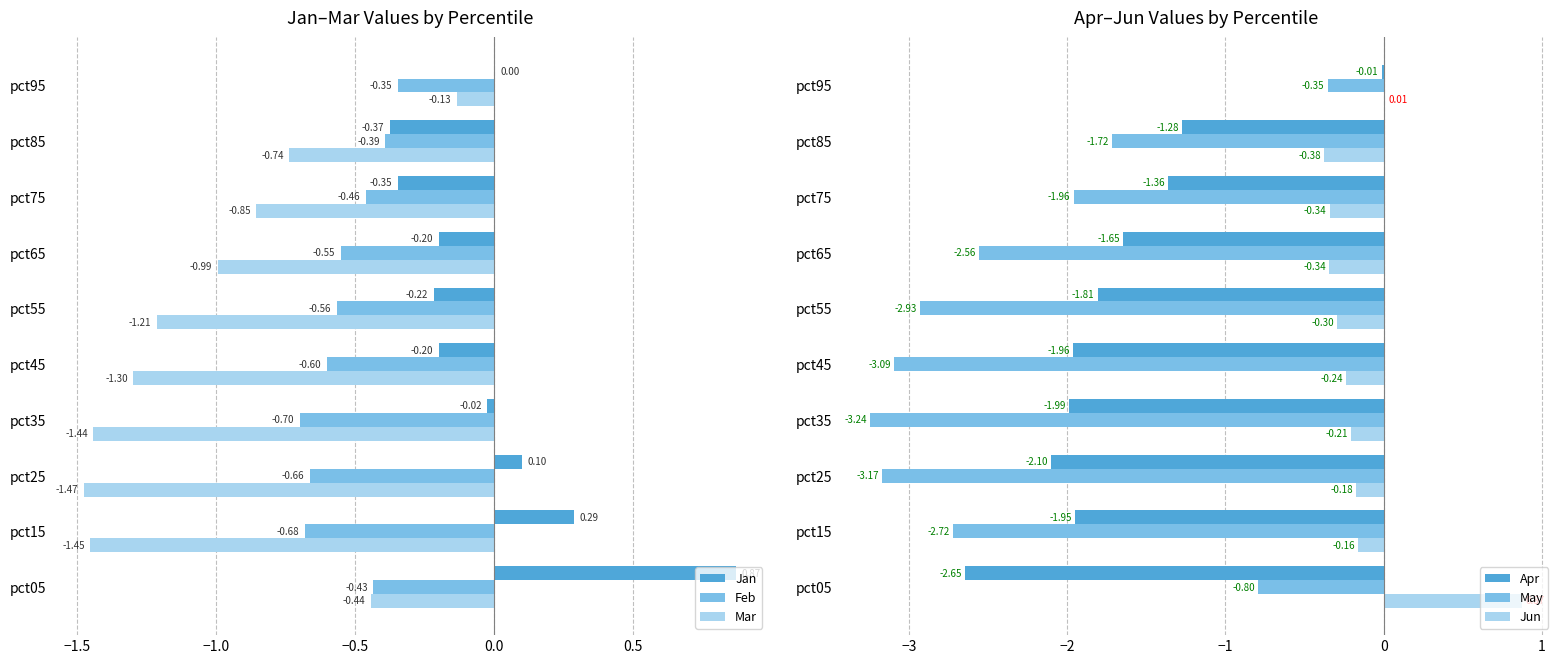

The value of Jun at pct85 is -0.6. True or false?

False